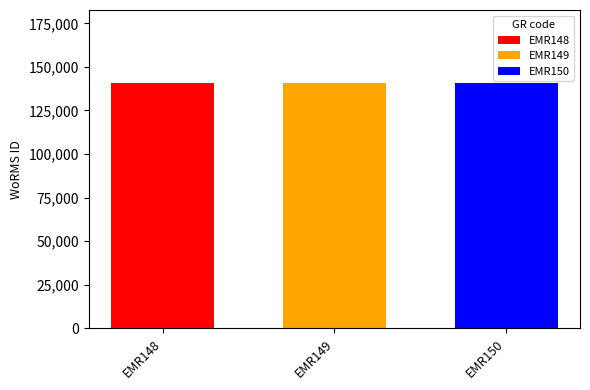

What is the smallest value displayed?

140510